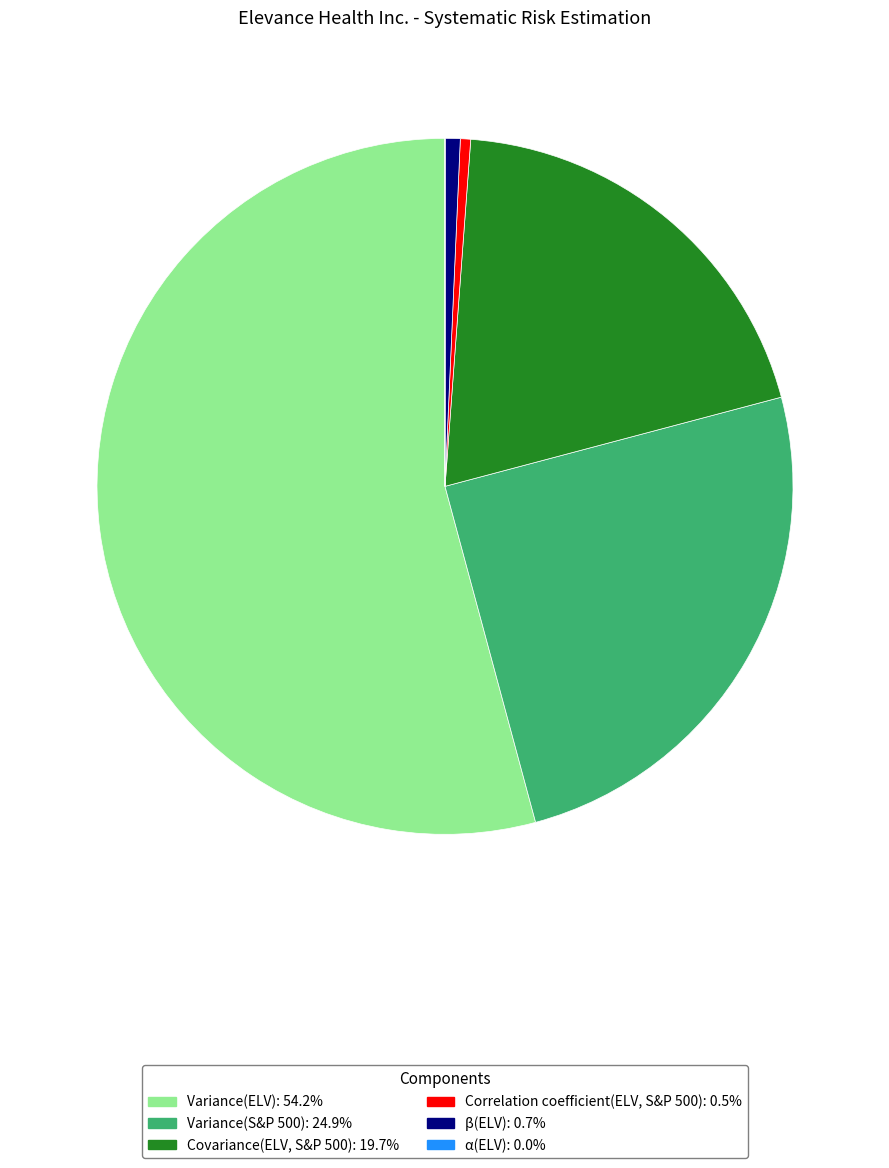

Do Correlation coefficient(ELV, S&P 500) and Variance(ELV) together represent more than half of the pie?

Yes